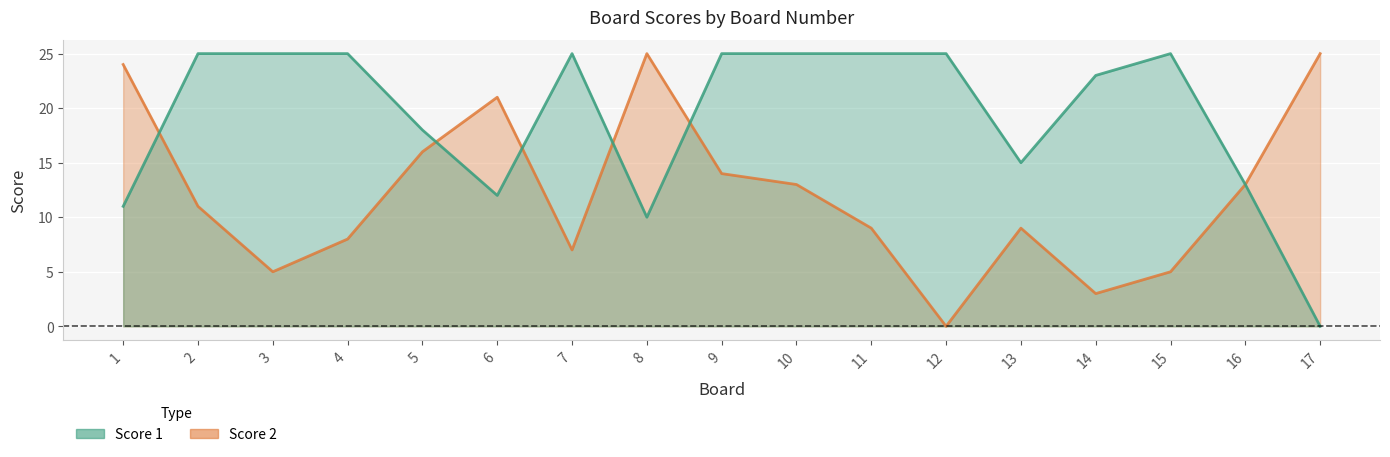

What is the average value of the Score 2 series?

12